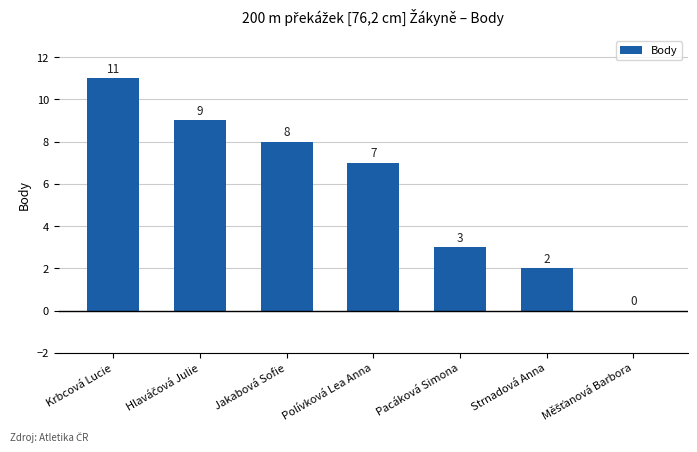

At which category does the chart reach its peak across all series?

Krbcová Lucie